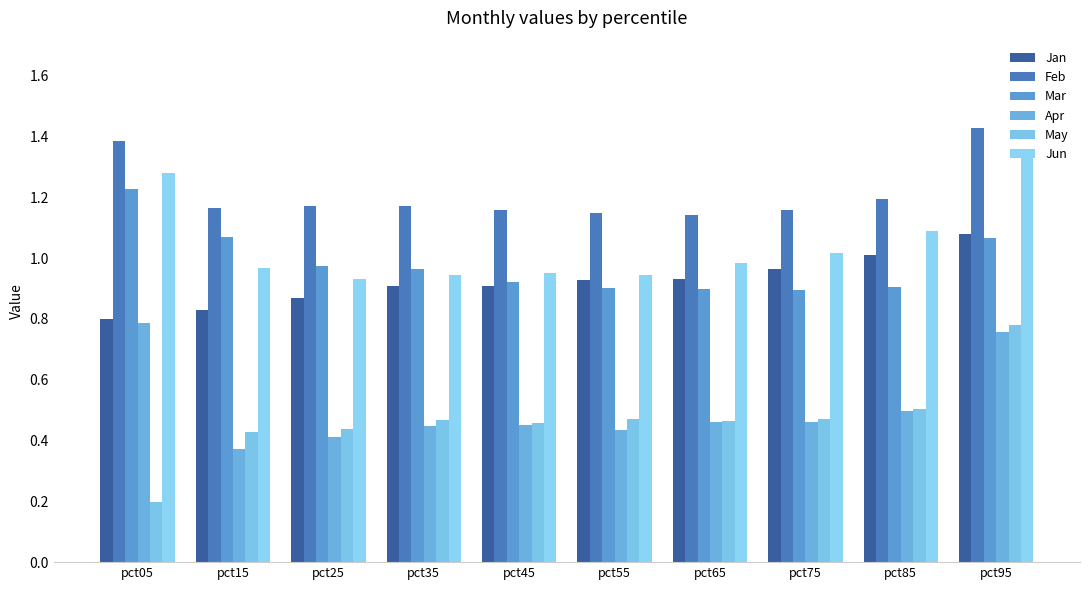

True or false: Feb has a value of 1.9 at pct85.

False